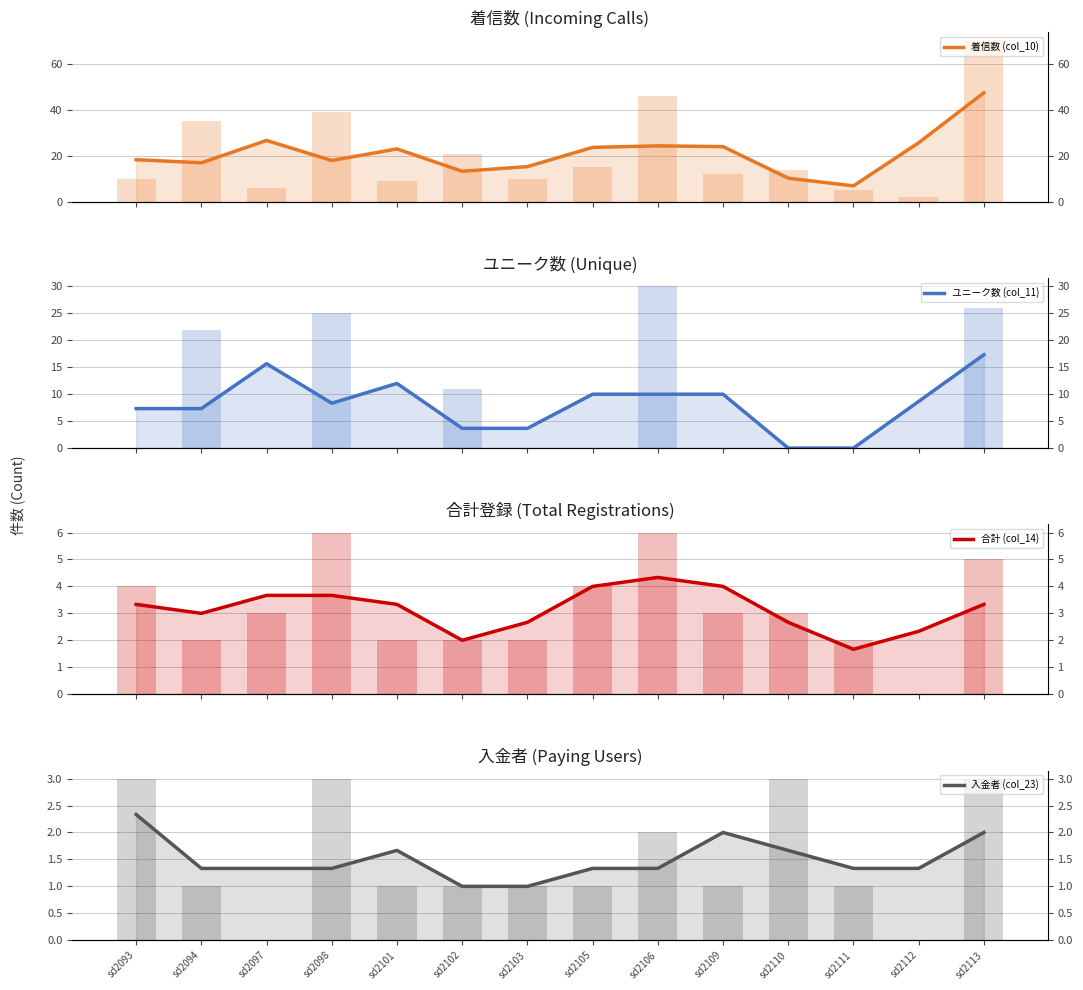

What is the sum of the 着信数 (col_10) values at sd2113 and sd2094?

64.3